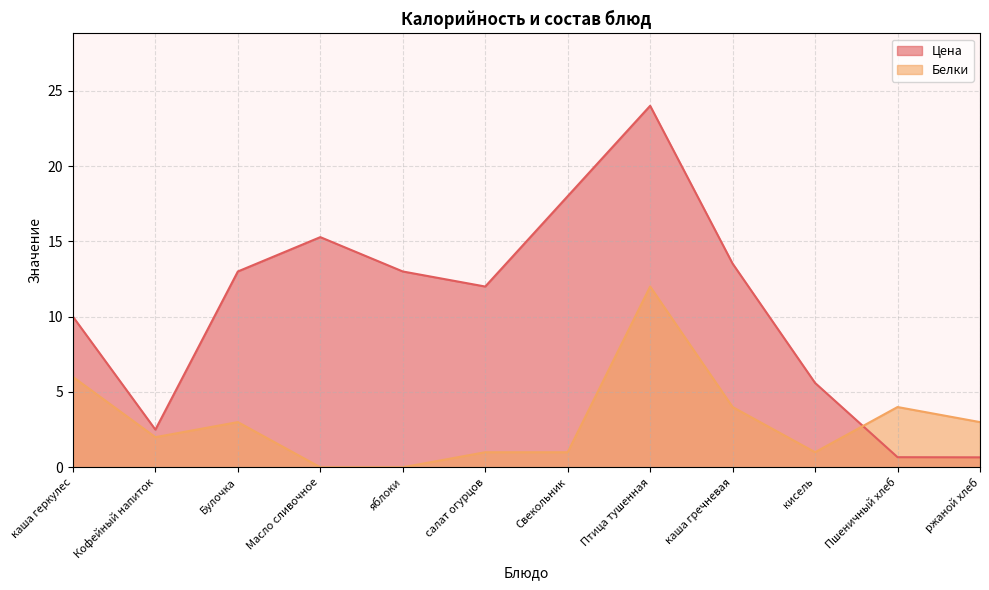

What is the minimum value for Цена?

0.7